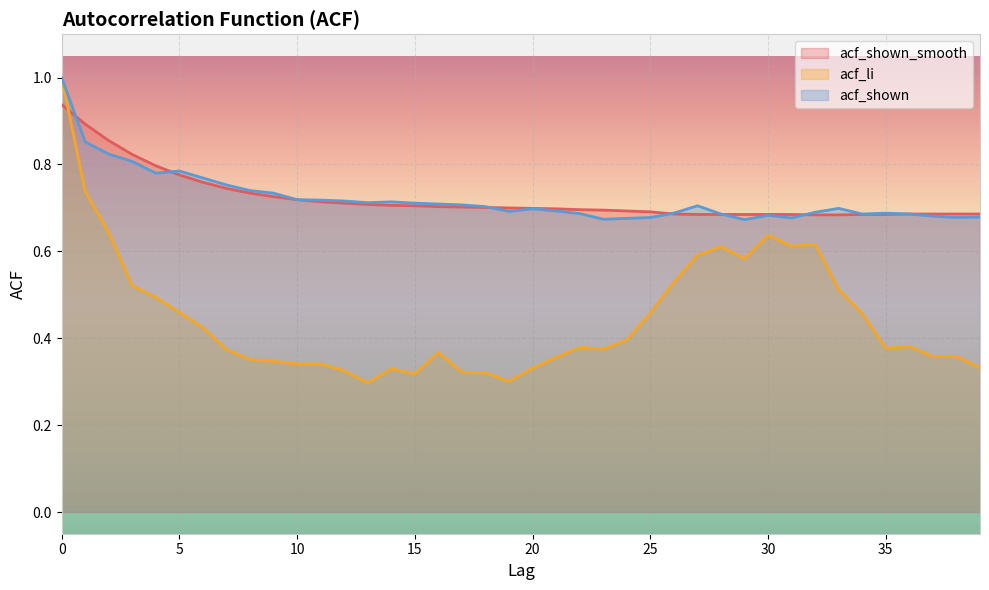

Which has a higher value, 2 or 9?

2